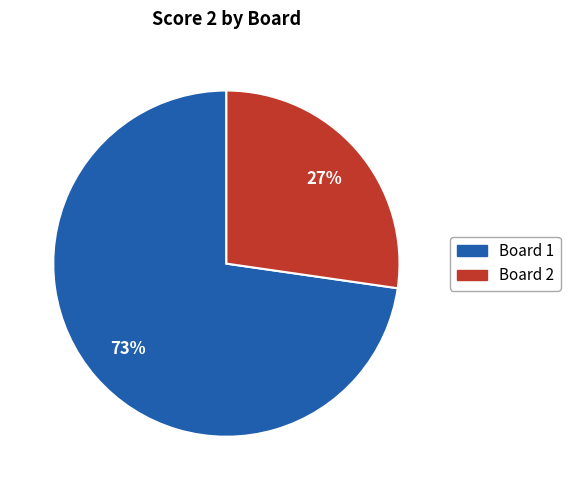

Is it true that Board 1 is 61% of the pie?

False